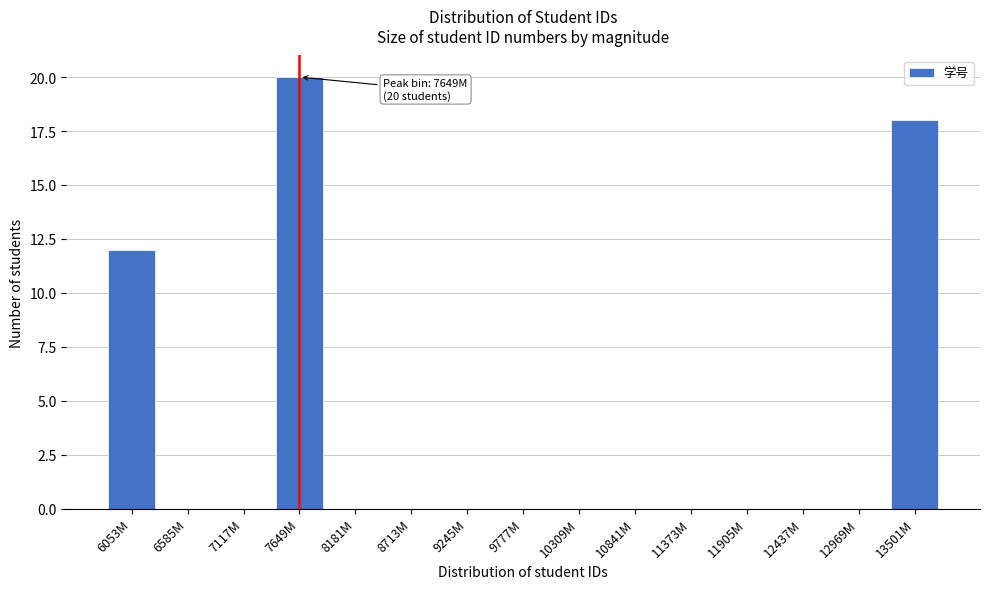

Reading left to right, transcribe all the data shown in this chart.

6053M=12	6585M=0	7117M=0	7649M=20	8181M=0	8713M=0	9245M=0	9777M=0	10309M=0	10841M=0	11373M=0	11905M=0	12437M=0	12969M=0	13501M=18